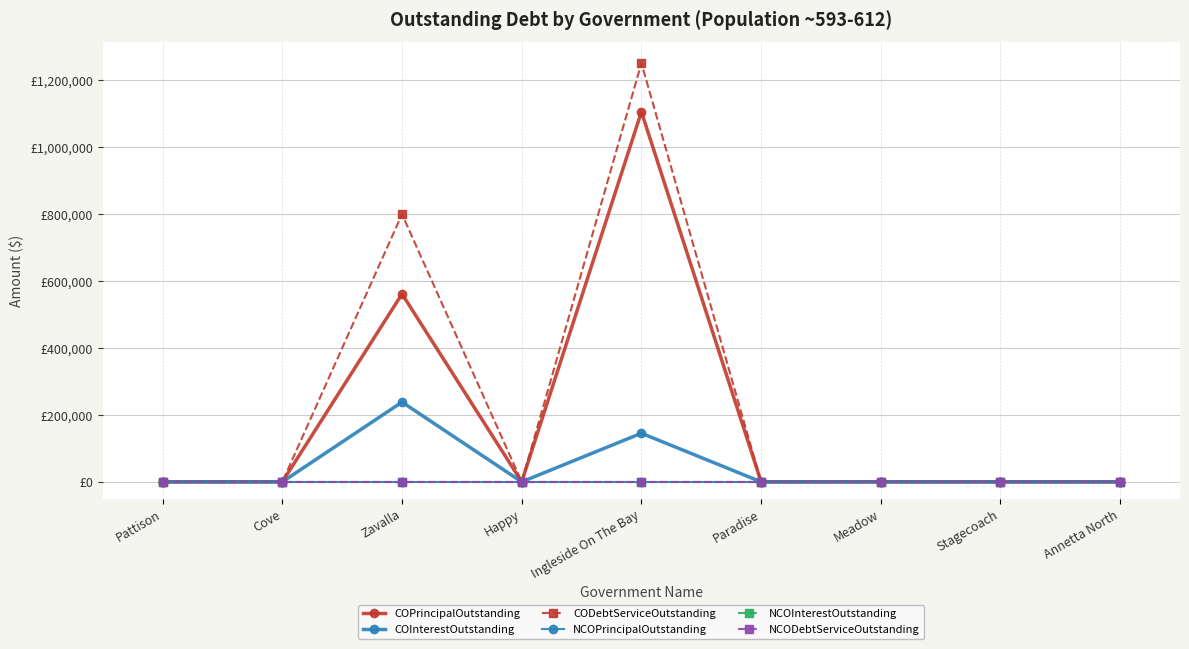

Which series changed the most between Happy and Annetta North?

COPrincipalOutstanding